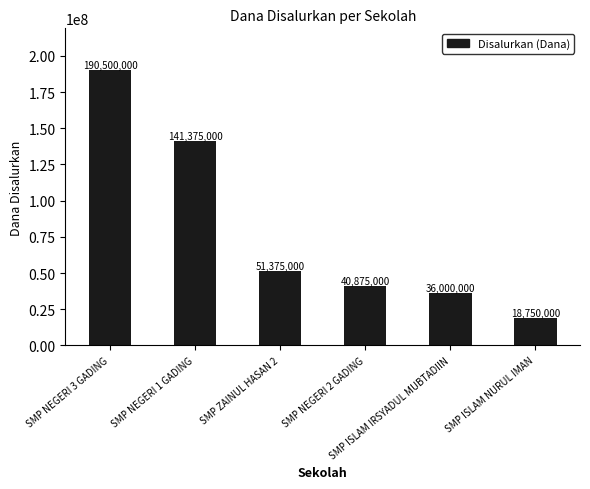

Reading left to right, extract all data points from this chart.

190500000	141375000	51375000	40875000	36000000	18750000